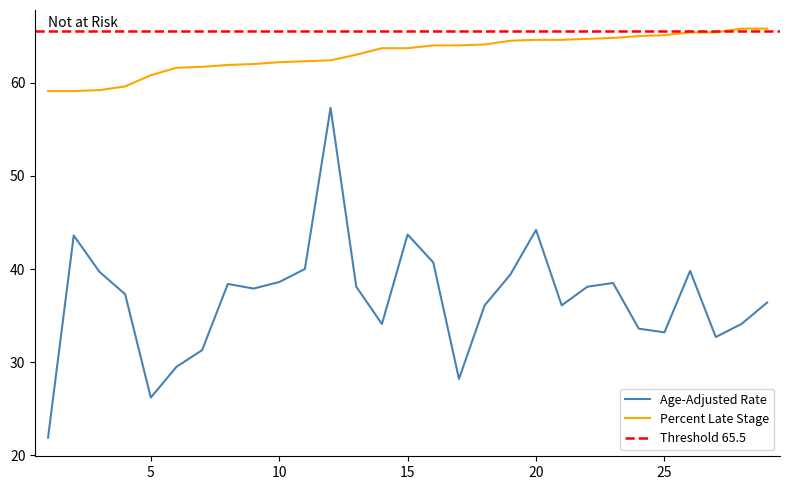

The value of Age-Adjusted Rate at 5 is 43.6. True or false?

False